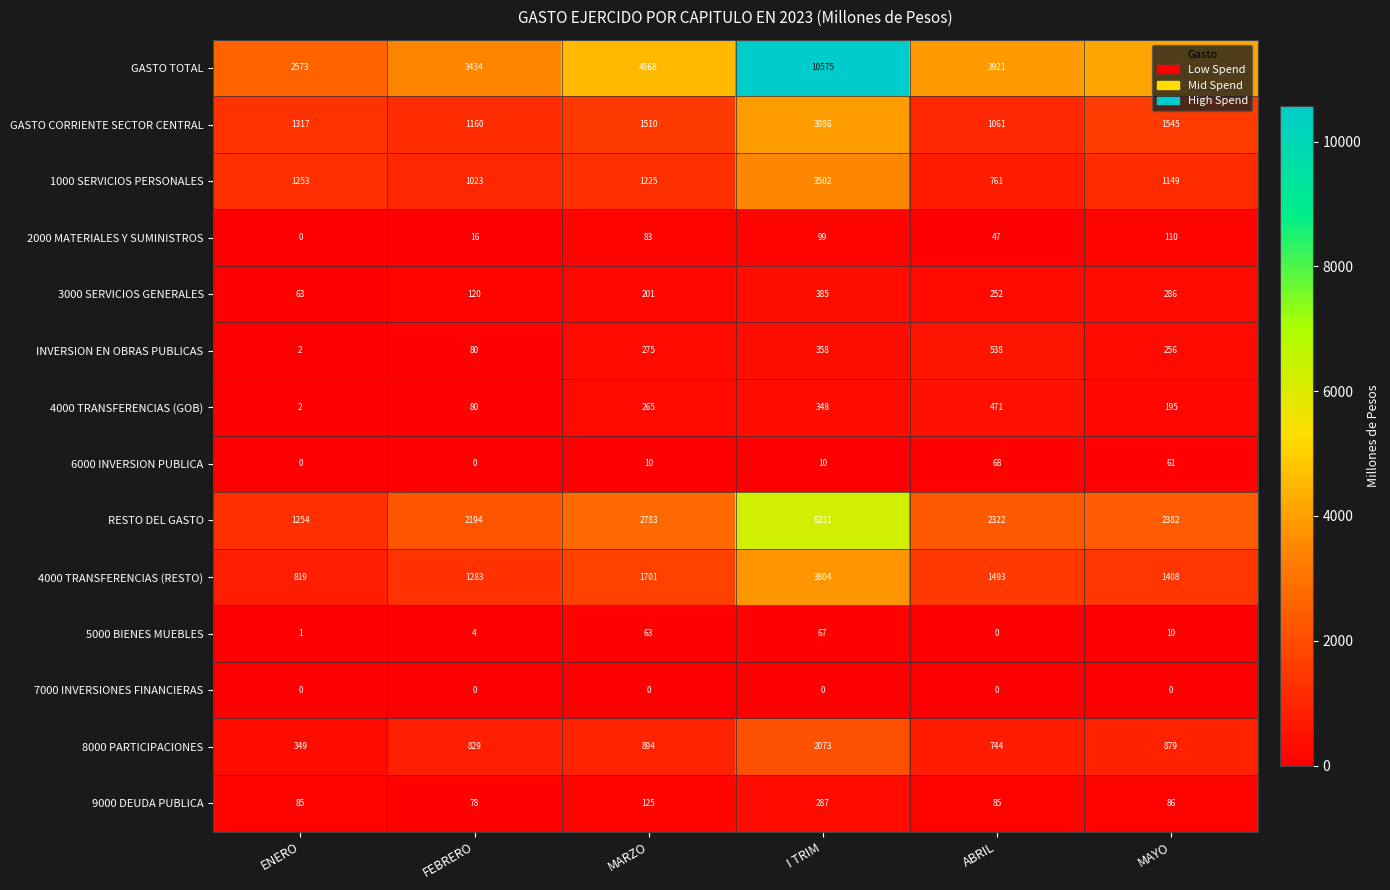

The INVERSION EN OBRAS PUBLICAS series shows 83 at I TRIM. True or false?

False